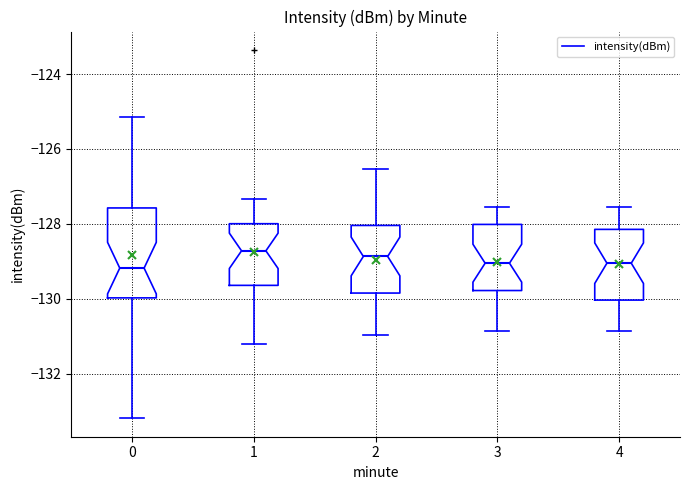

Reading left to right, transcribe this box plot: for each box, give where its median line is, the range the box spans, and where its two whiskers end, as read against the y-axis. The values are not printed on the chart, so give them approximately, as read against the axis.

0: median -129.2, box -130.0 to -127.6, whiskers -133.2 to -125.2
1: median -128.8, box -129.6 to -128.0, whiskers -131.2 to -127.4
2: median -128.8, box -129.8 to -128.0, whiskers -131.0 to -126.6
3: median -129.0, box -129.8 to -128.0, whiskers -130.8 to -127.6
4: median -129.0, box -130.0 to -128.2, whiskers -130.8 to -127.6